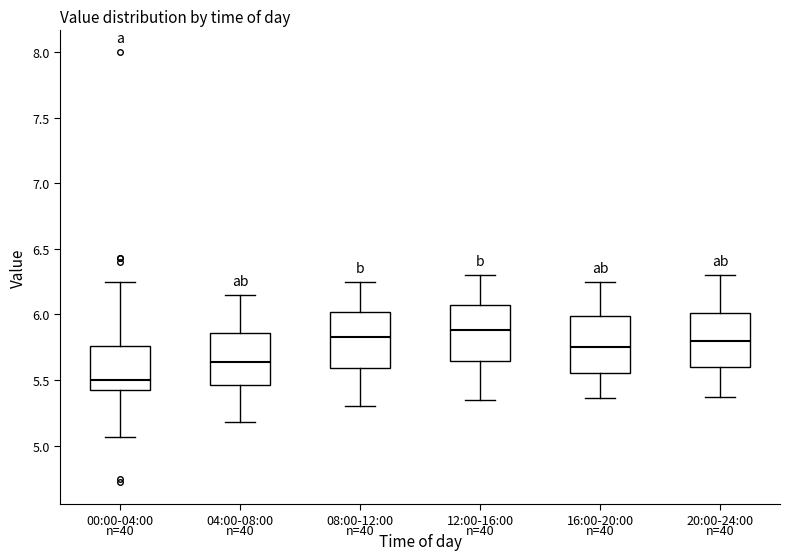

Where does the median line of the box for 20:00-24:00 sit on the y-axis? The values are not printed on the chart, so give them approximately, as read against the axis.

5.80